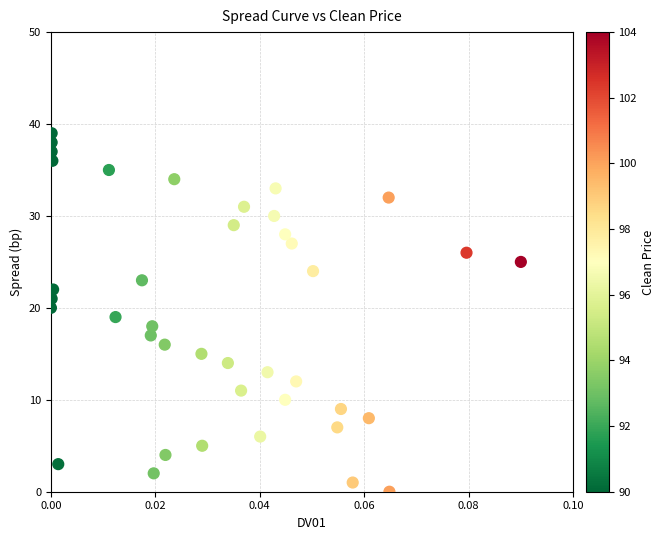

What is the range of Y values (max minus min)?

39